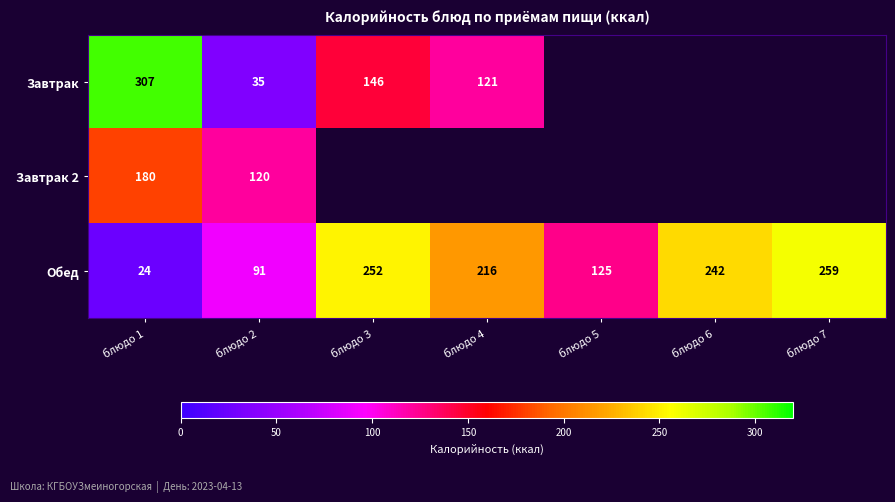

What is the sum of all Обед values?

1209